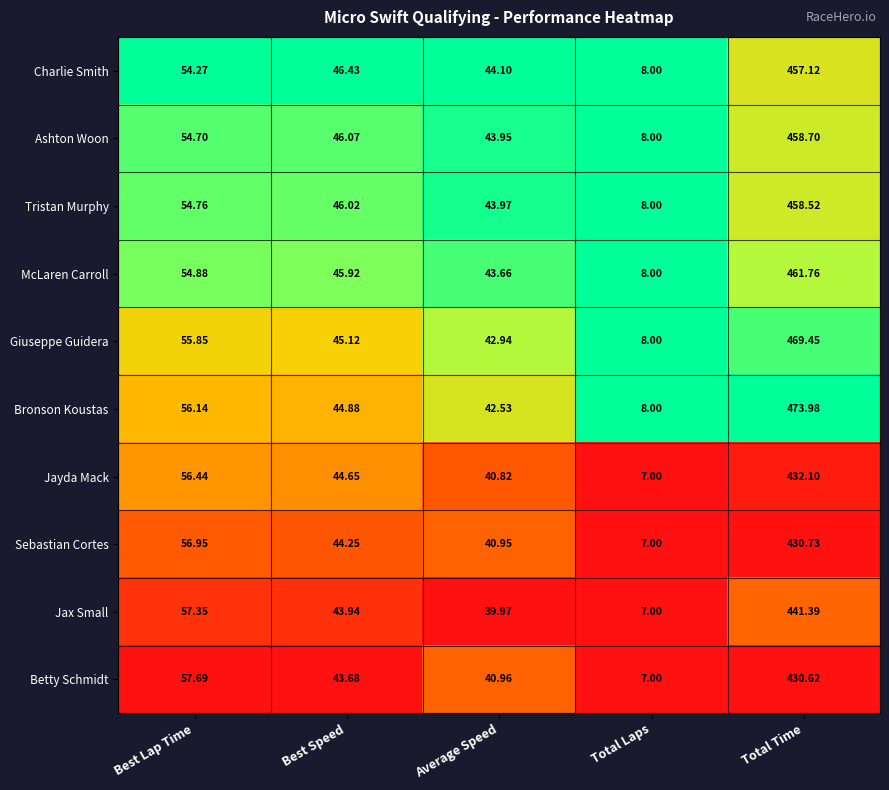

Which label corresponds to the largest value in the chart?

Total Time